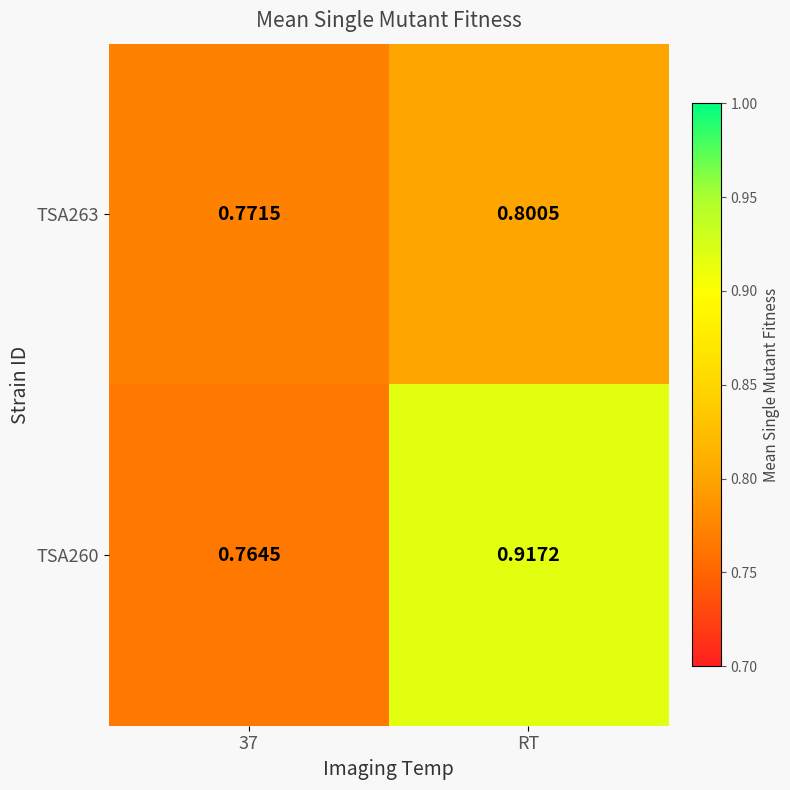

Which category has the highest value in the TSA263 series?

RT